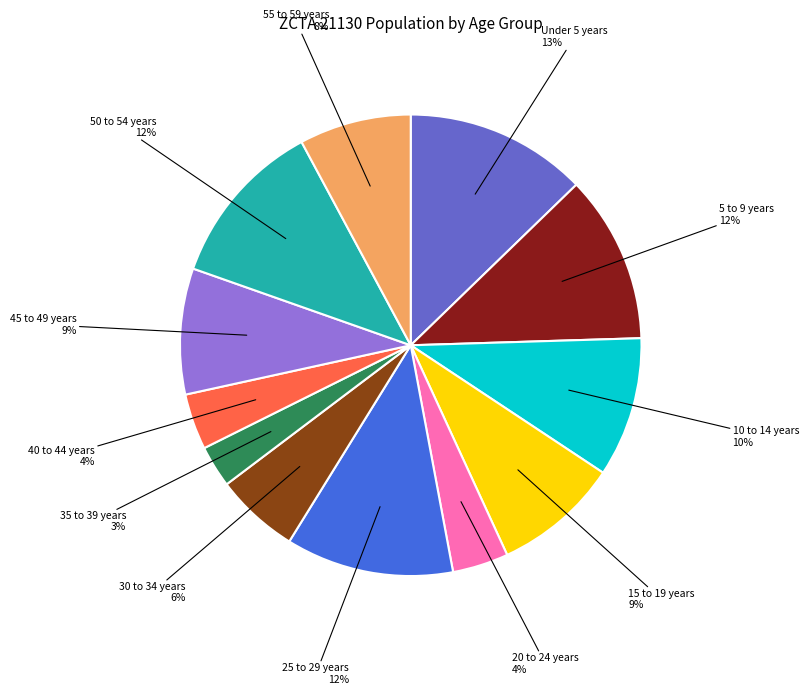

Which slice is the smallest?

35 to 39 years